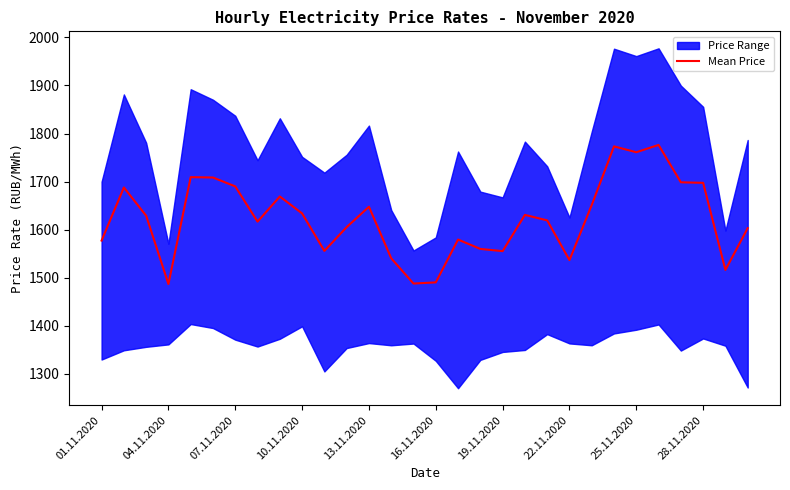

What is the difference between the maximum and minimum values?

289.3